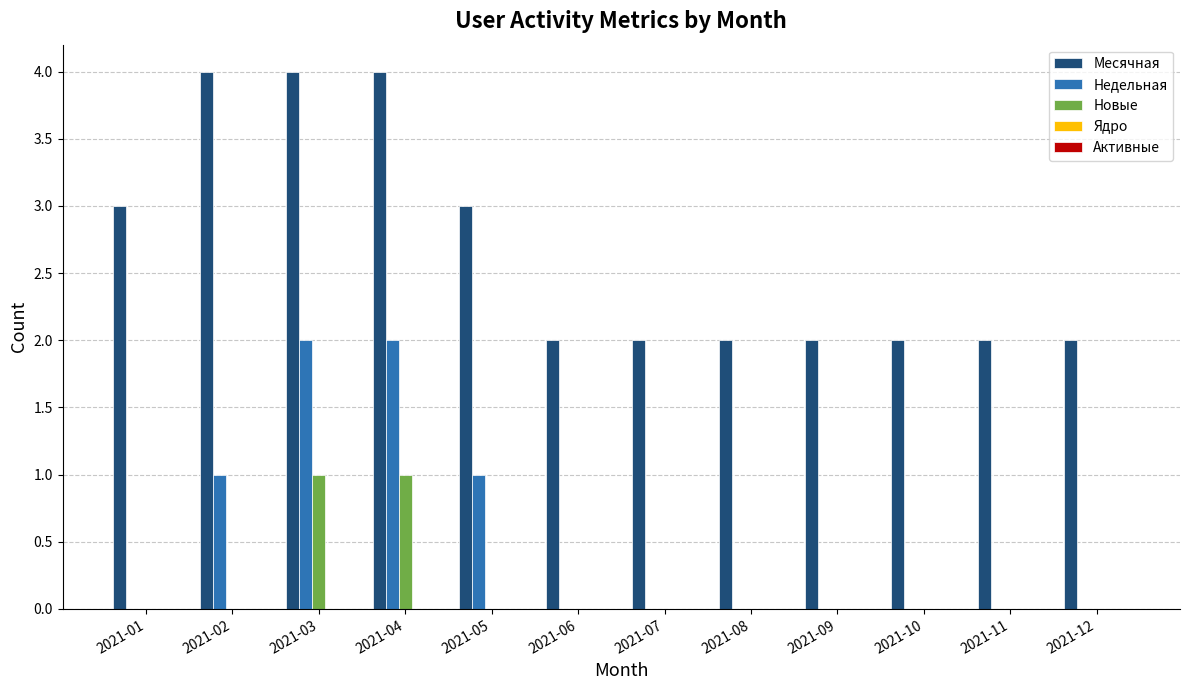

What is the spread (max minus min) of values at 2021-09?

2